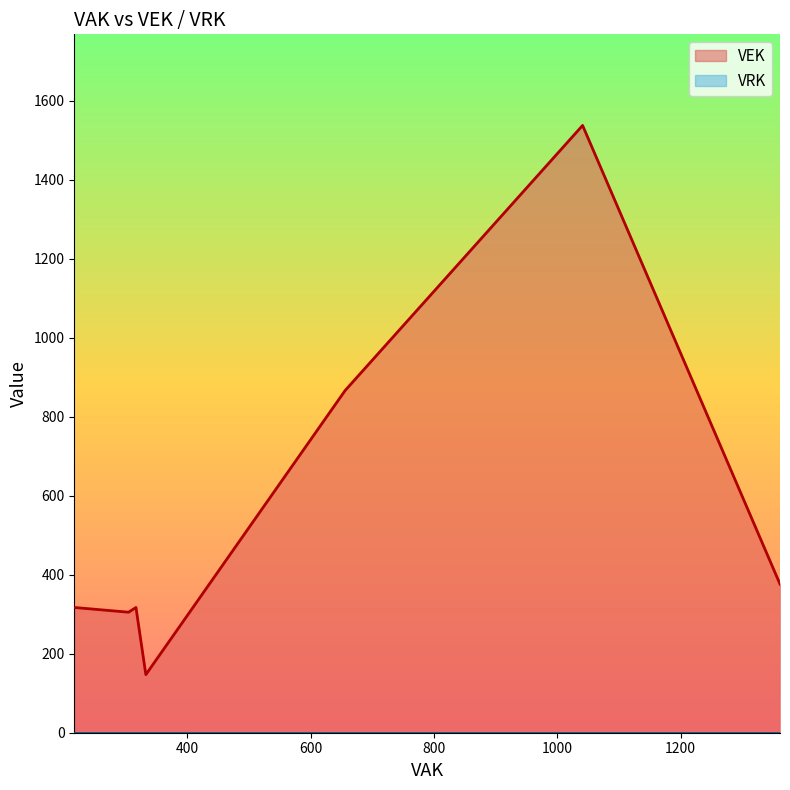

How many data points in VEK are less than 317?

3